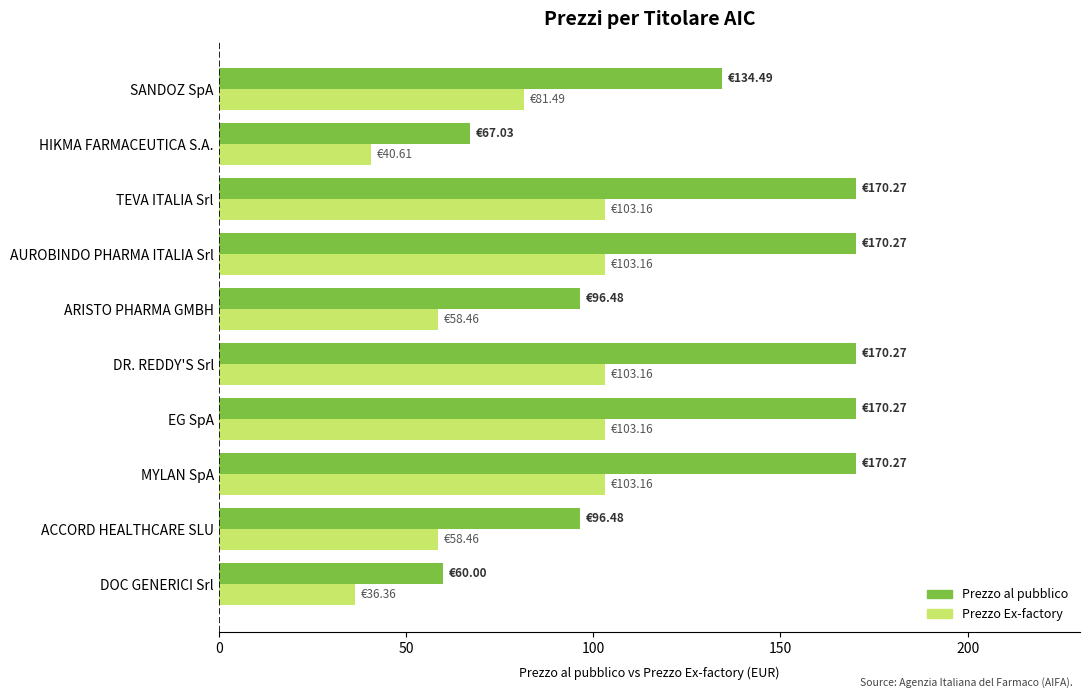

Which series has the widest spread of values?

Prezzo al pubblico